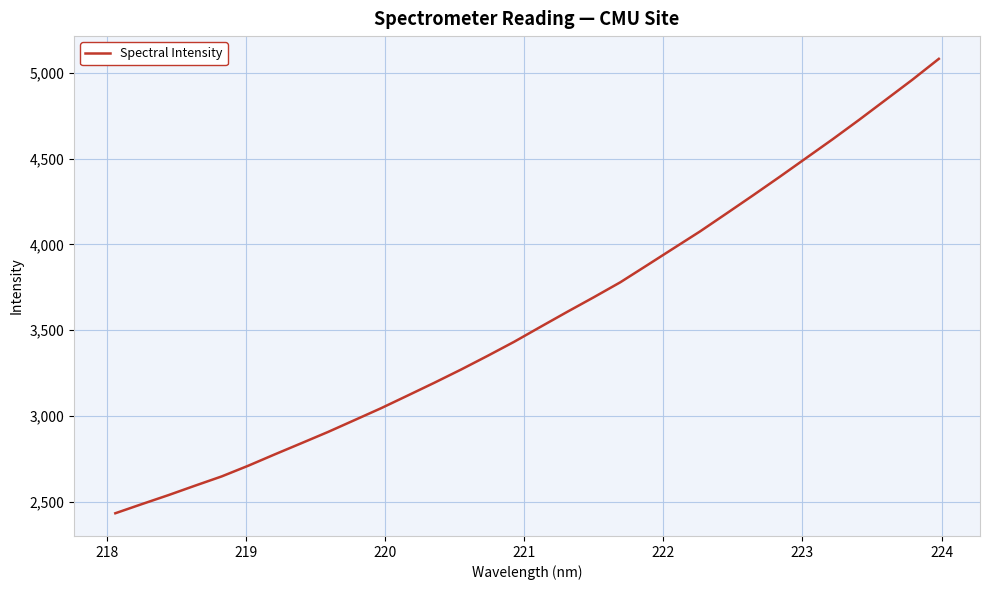

What is the greatest value displayed?

5081.5